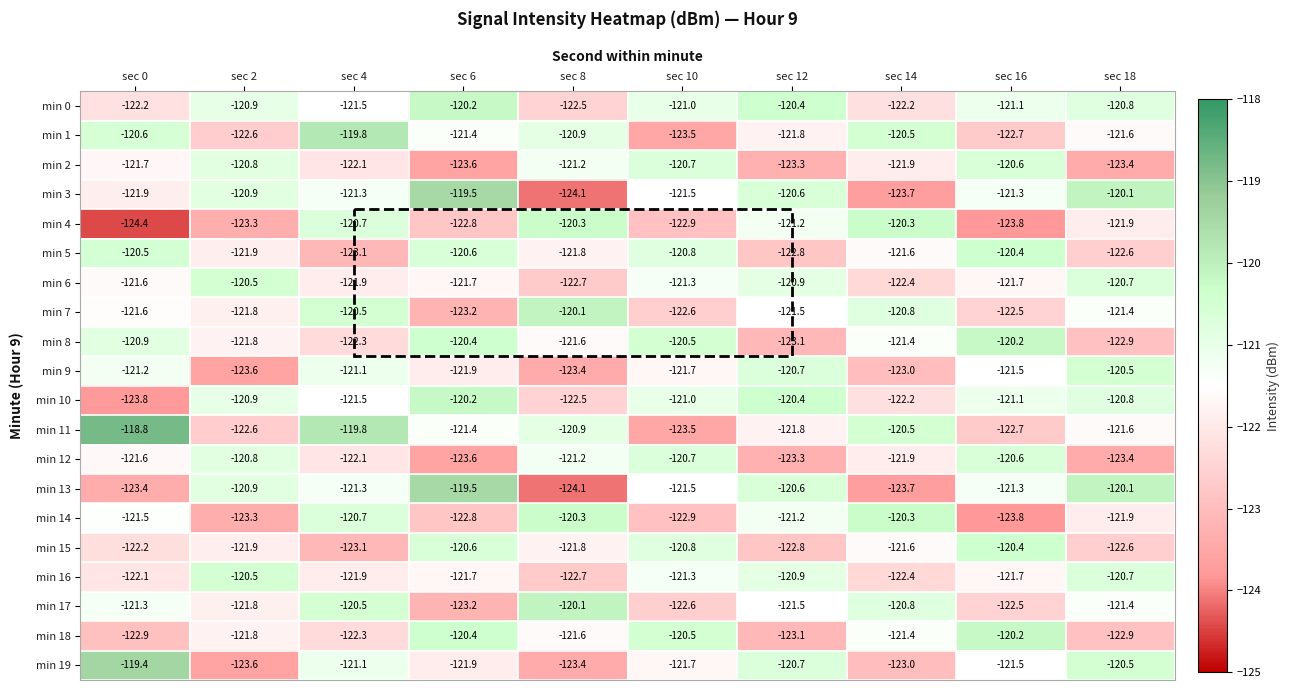

What is the total value across all series at sec 14?

-2435.6